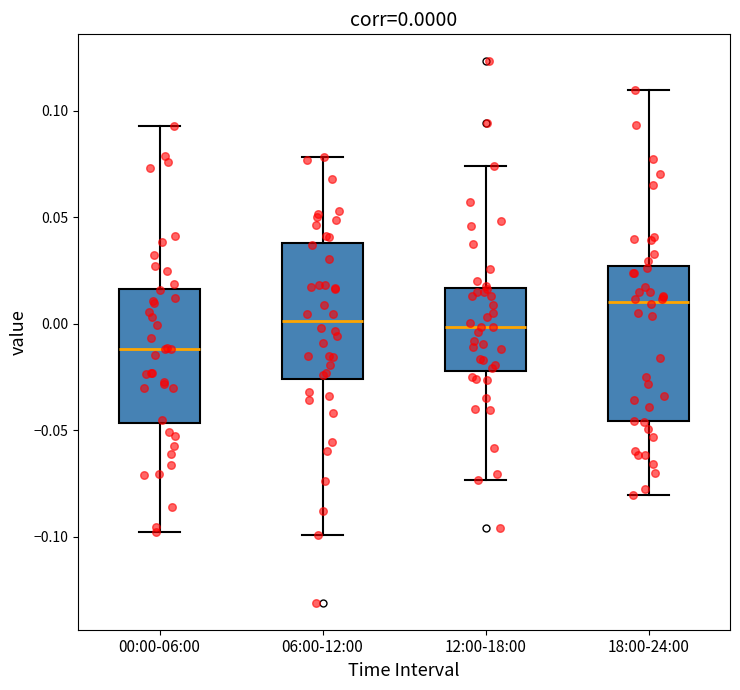

Which box is the tallest, from its lower edge to its upper edge?

18:00-24:00